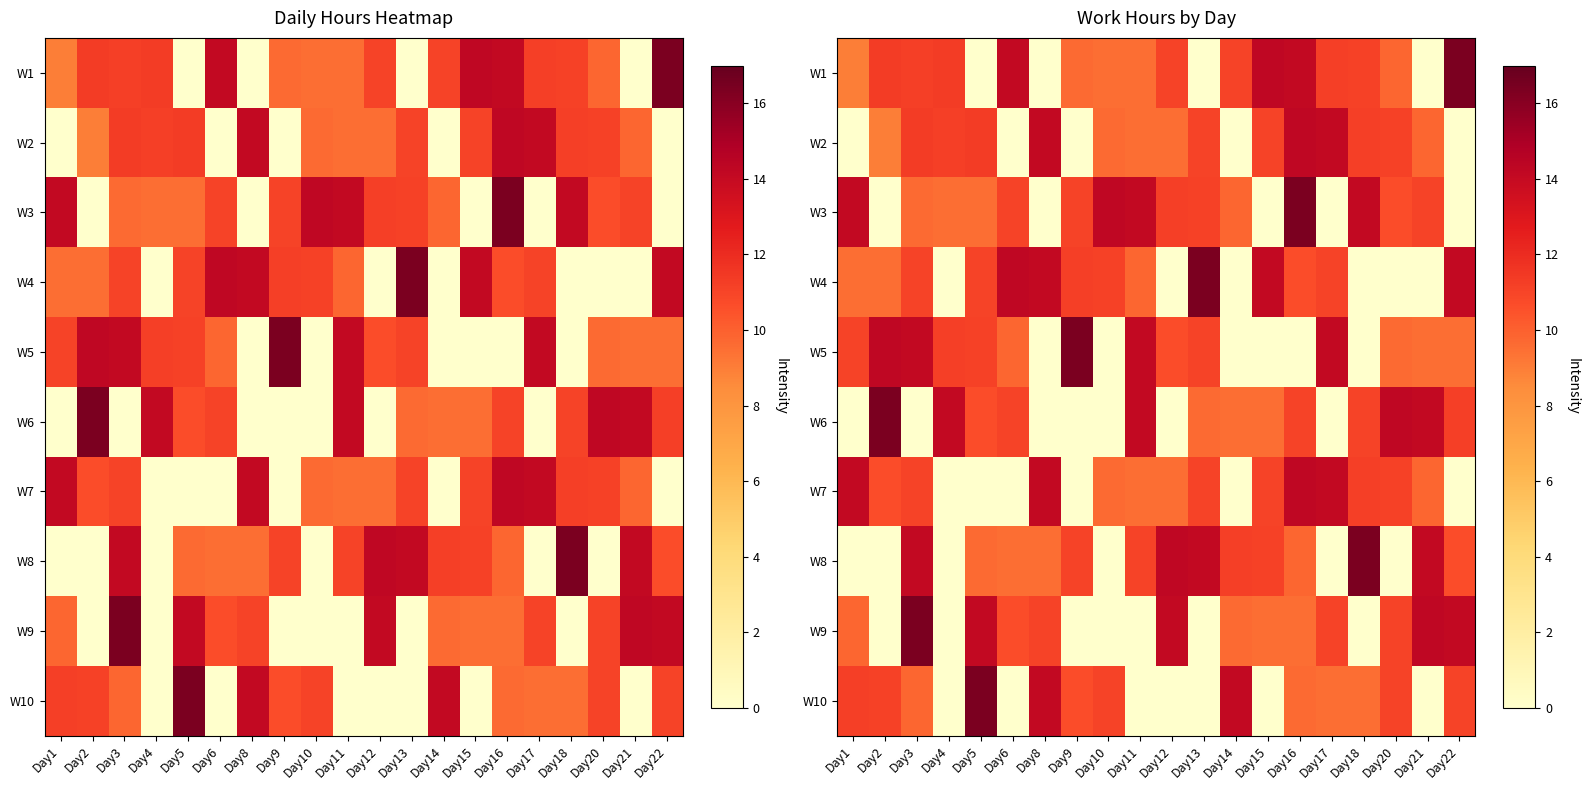

At which label does W4 reach its peak?

Day13